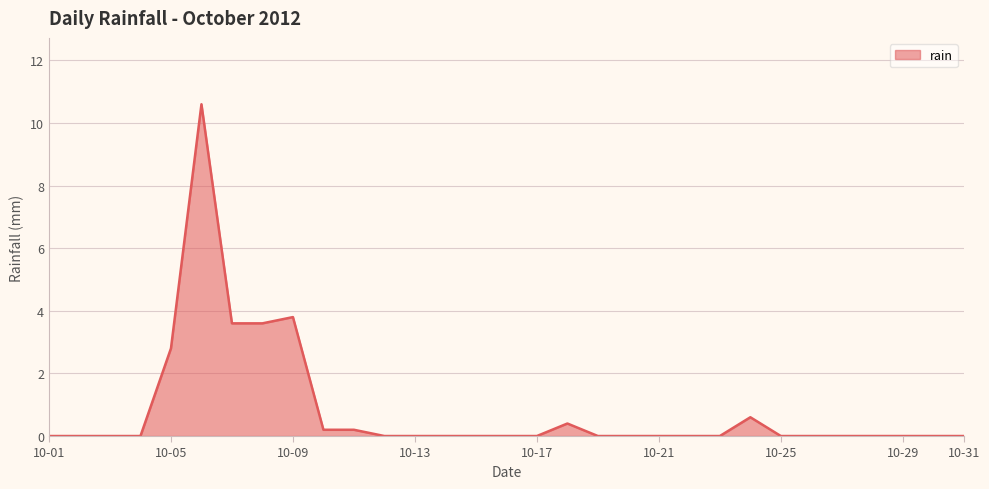

What is the average value?

0.8